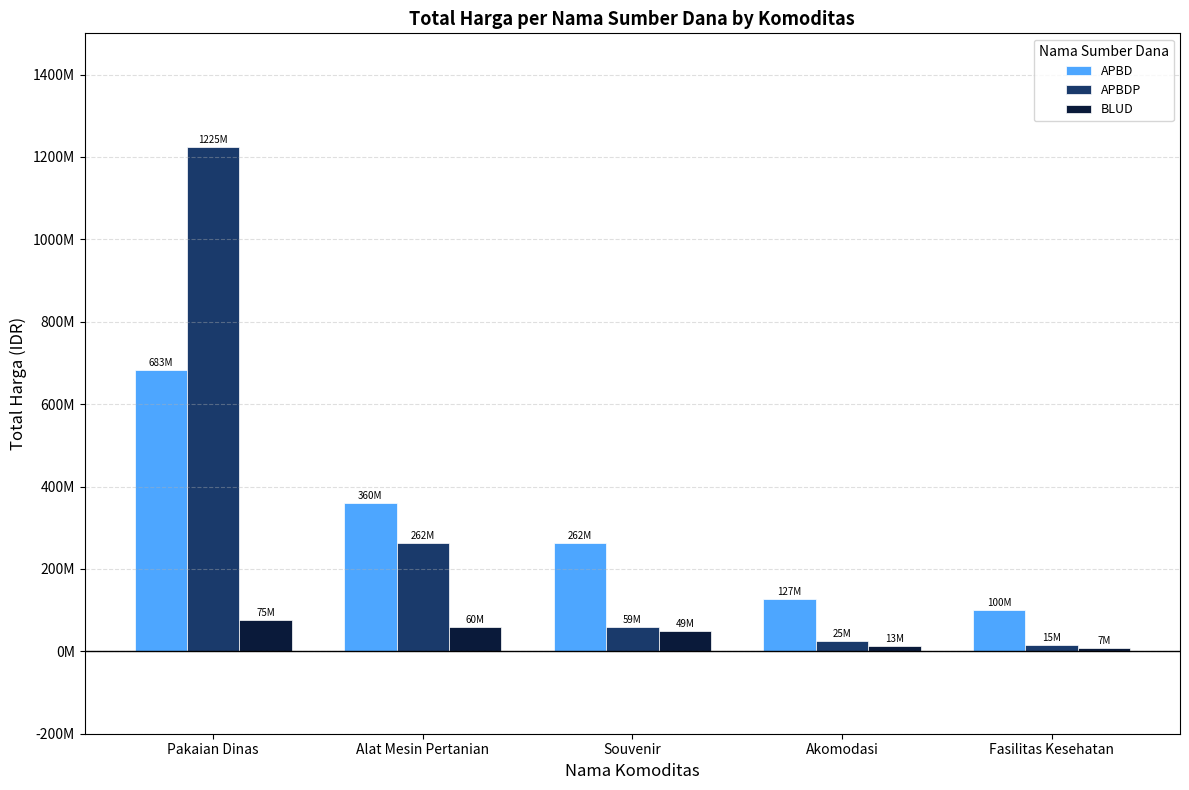

At which label does APBDP reach its peak?

Pakaian Dinas